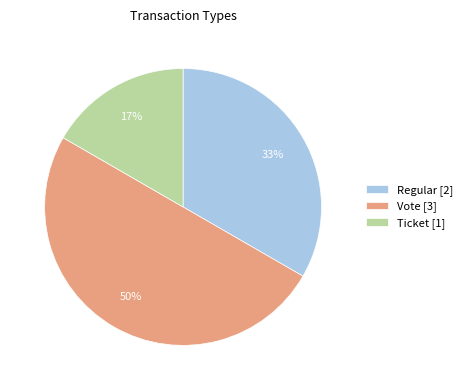

To the nearest percent, what percentage of the pie is Regular?

33%